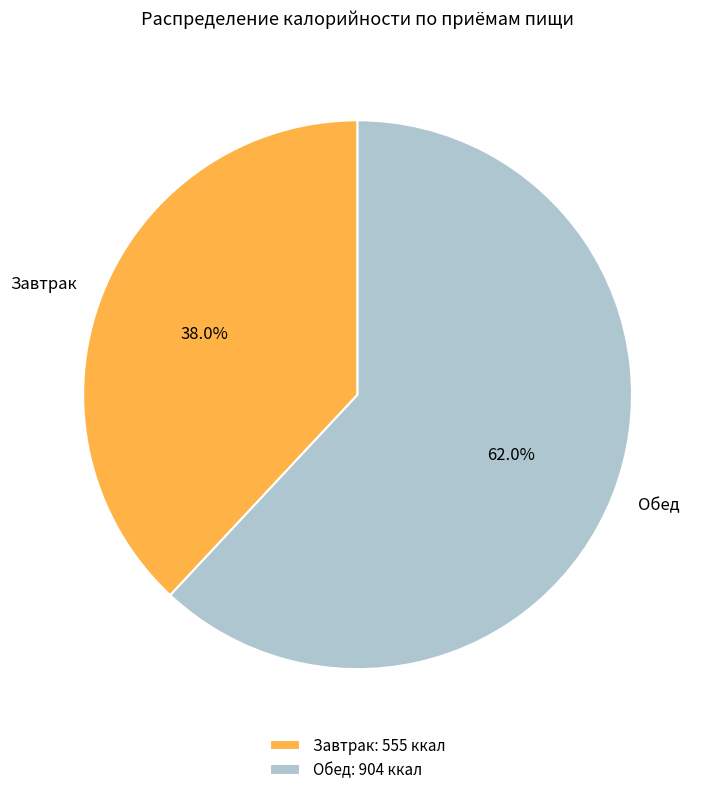

The Завтрак slice represents 49% of the pie. True or false?

False